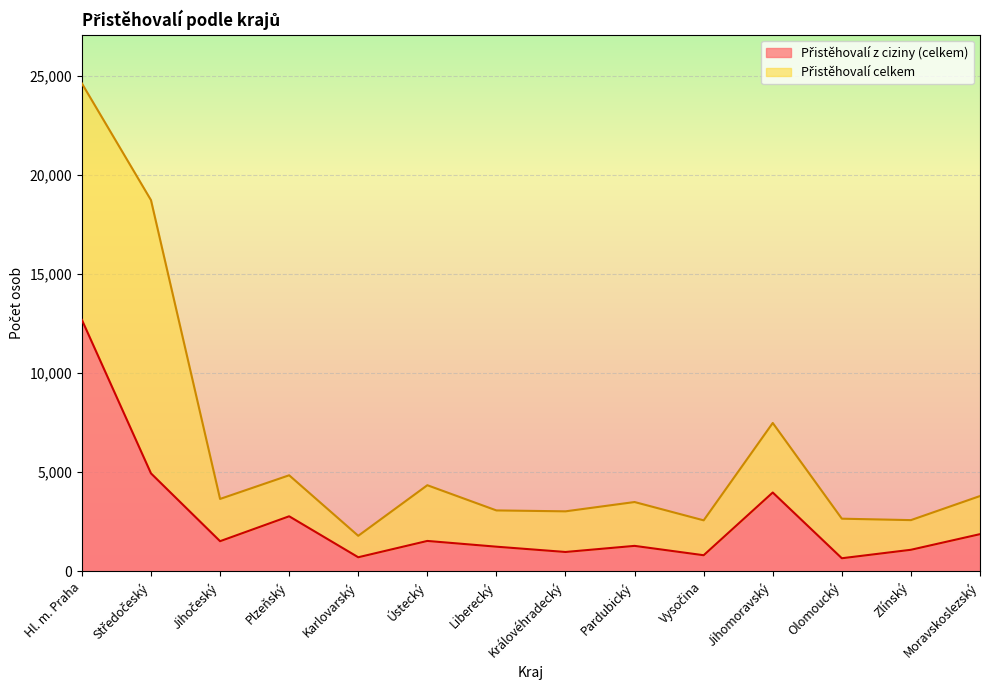

True or false: Přistěhovalí celkem and Přistěhovalí z ciziny (celkem) cross at least once.

False